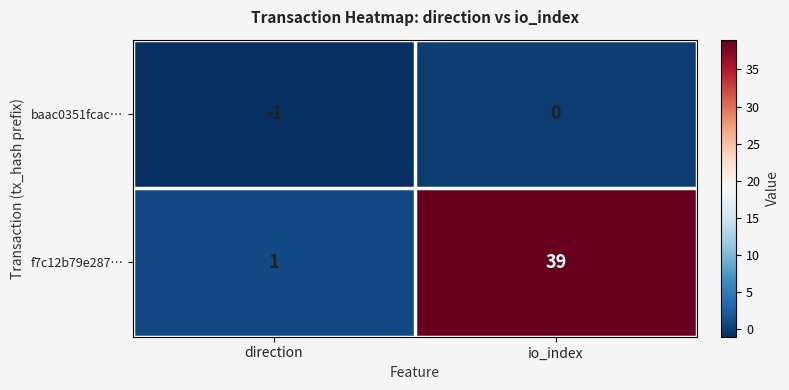

How many series are shown in this chart?

2